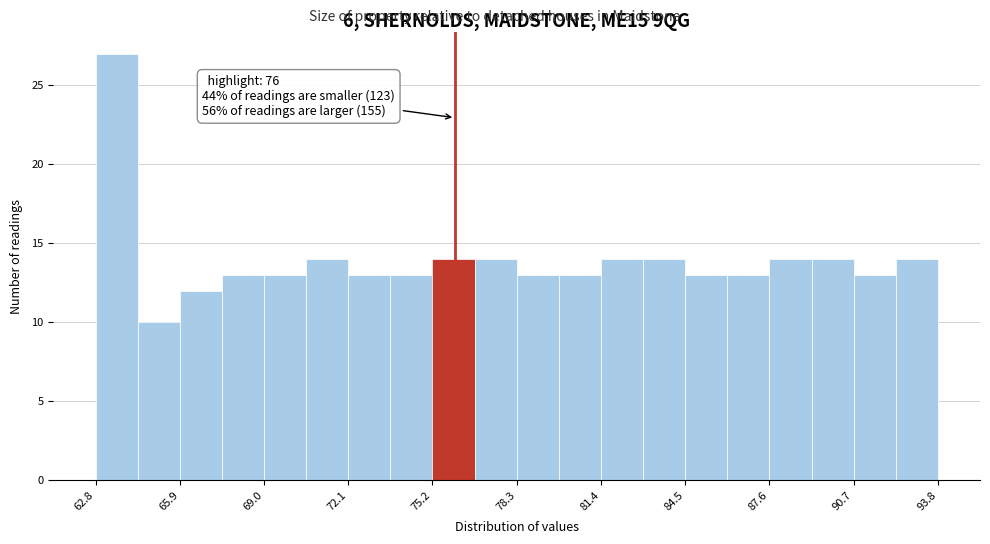

Read against the x-axis, roughly where is the centre of the tallest bar?

63.5